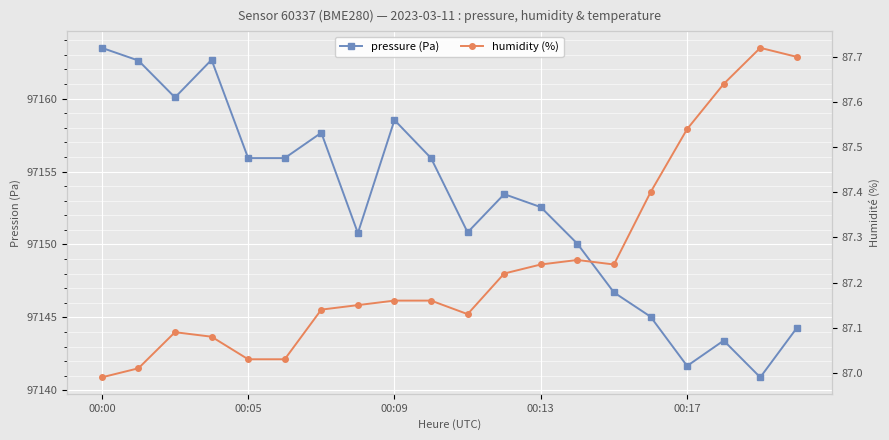

Read the pressure (Pa) value at 00:13.

97152.6